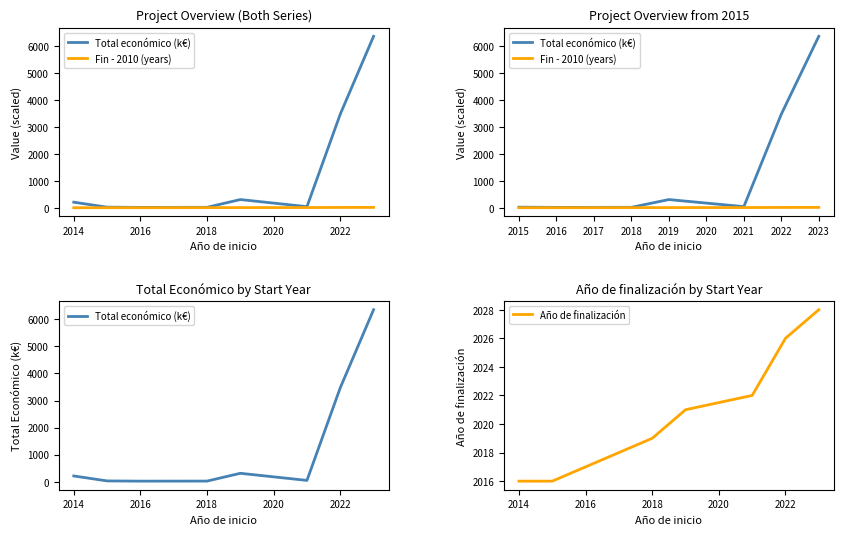

Is the value of Año de finalización at 2016 greater than the value of Total económico at 2014?

No